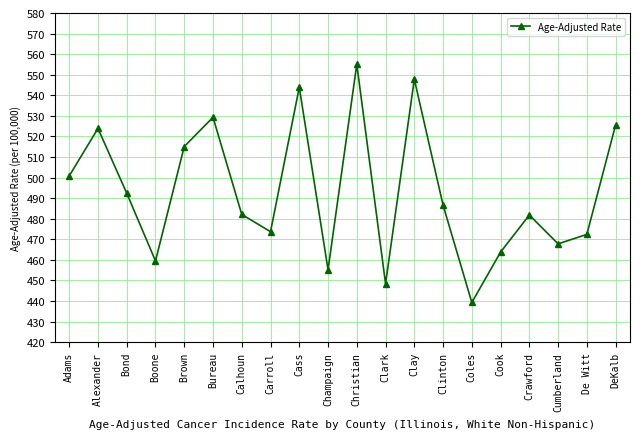

What is the difference between the maximum and second lowest values?

106.7